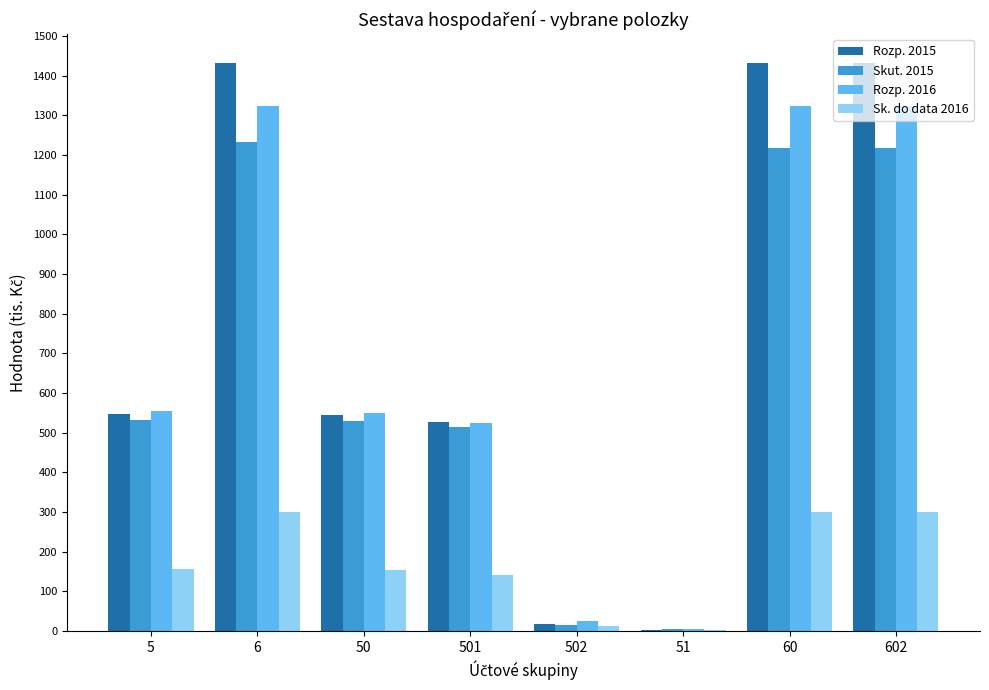

What is the total value across all series at 6?

4289.0